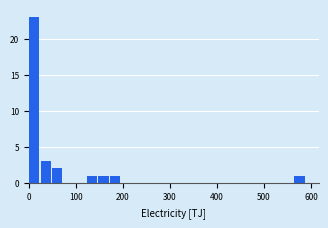

Read against the x-axis, roughly where is the centre of the tallest bar?

10